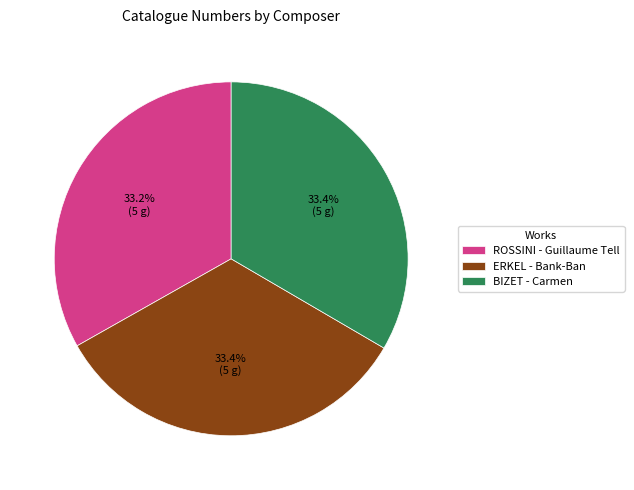

To the nearest percent, what portion does BIZET - Carmen represent?

33%